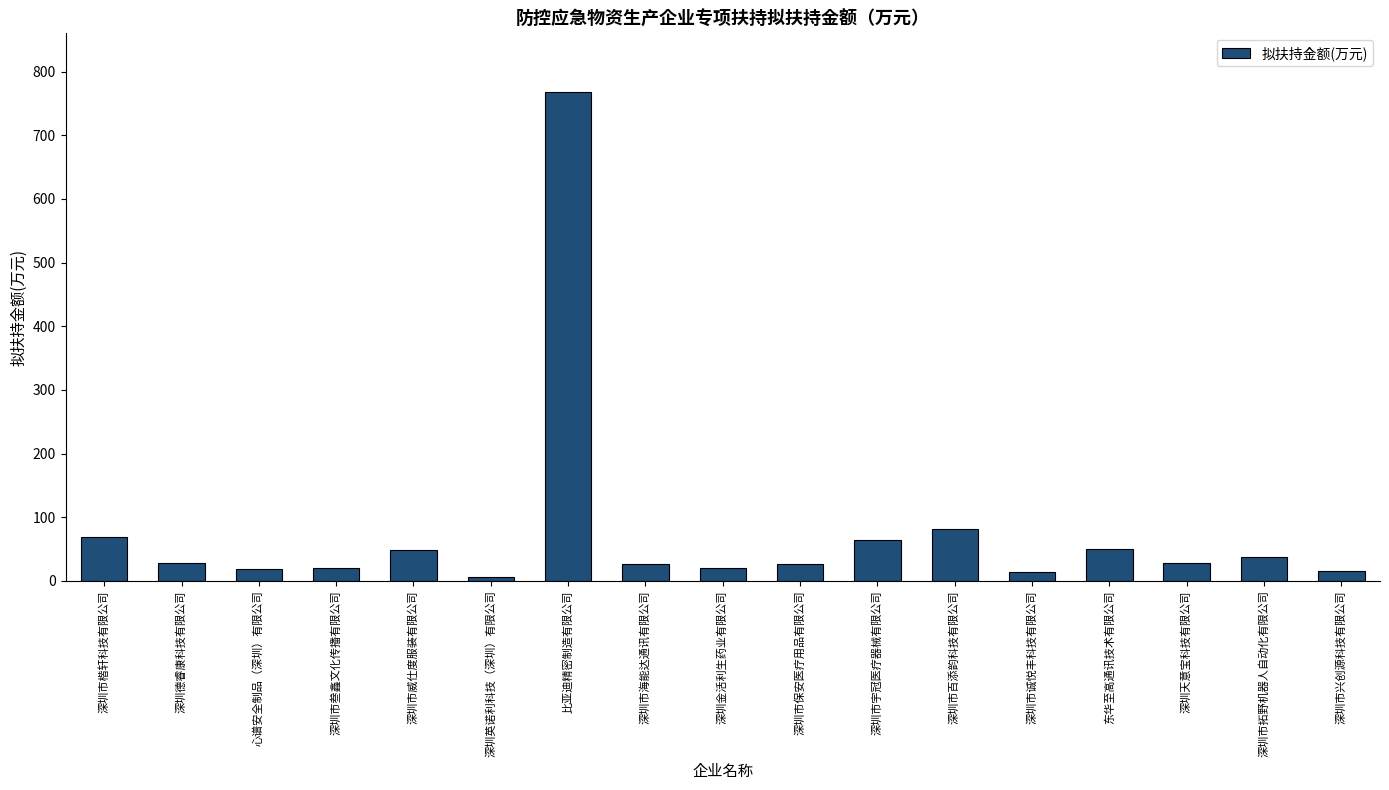

Which category has the highest value across all series?

比亚迪精密制造有限公司